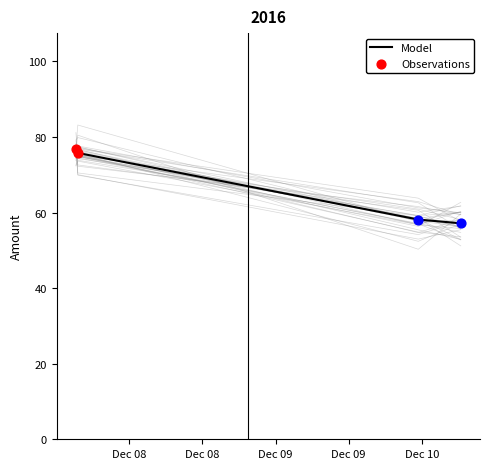

What is the ratio of the value at 2016-12-09 23:24:58 to the value at 2016-12-10 06:22:50?

1.0